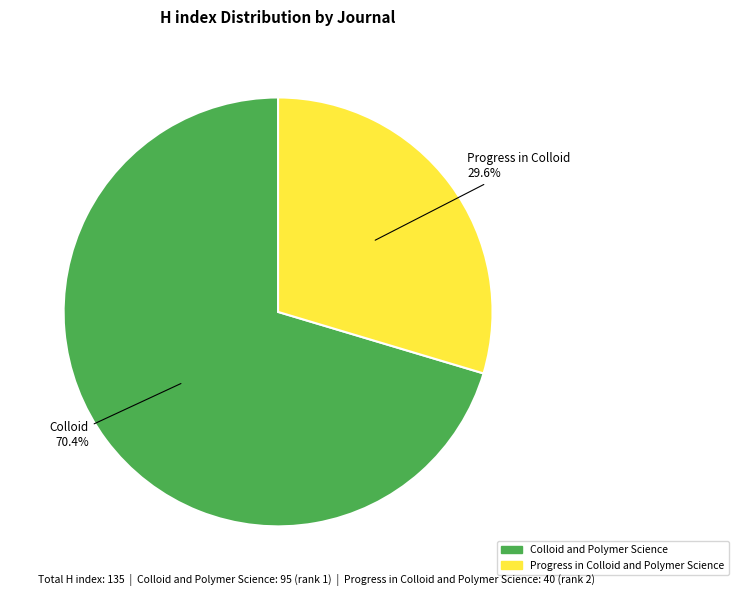

To the nearest percent, what is the average slice percentage?

50%